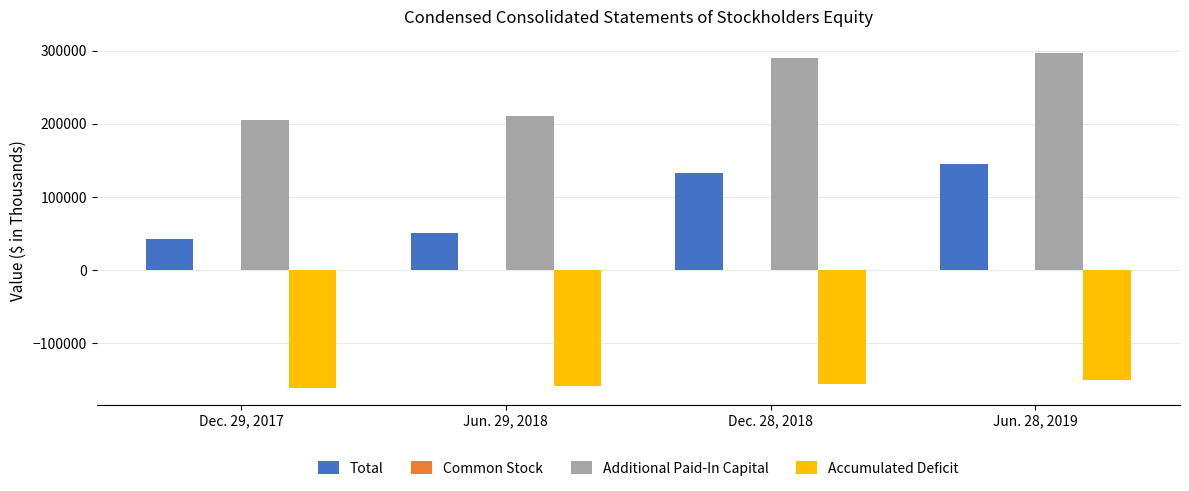

What is the total value across all series at Dec. 28, 2018?

266172